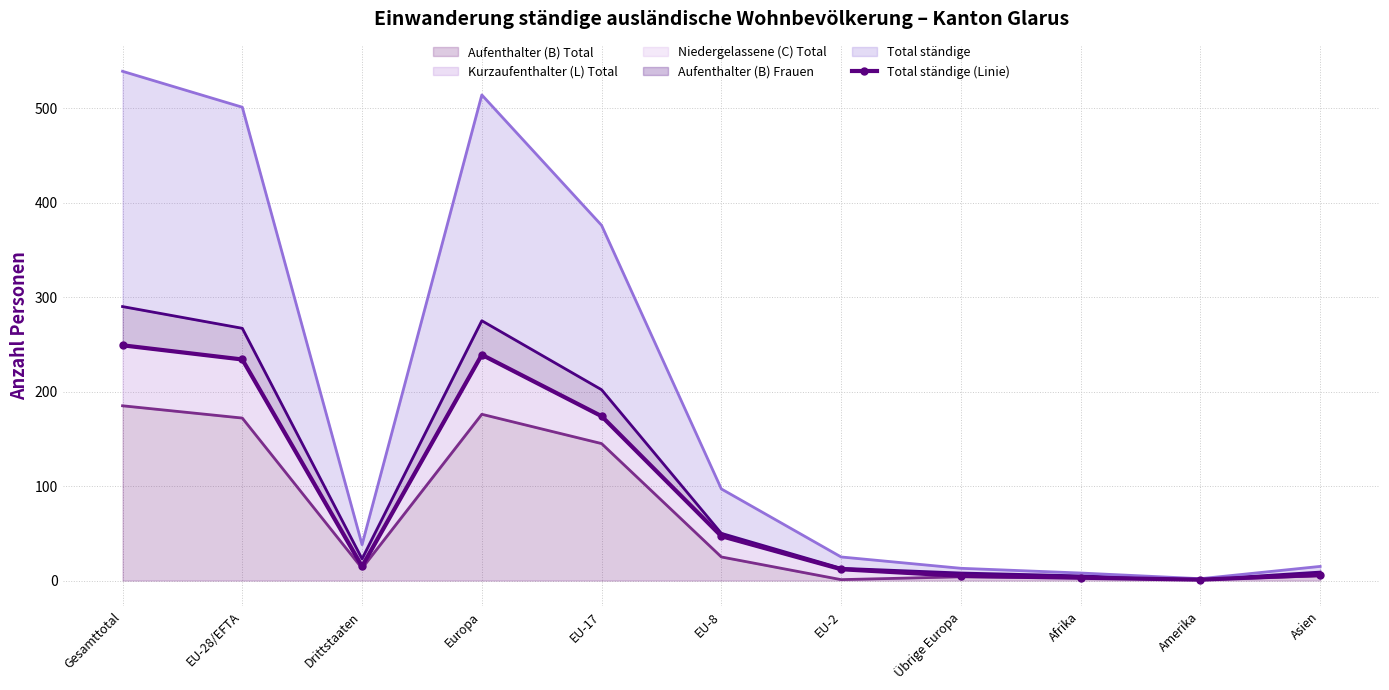

True or false: the data shows 365 at Gesamttotal.

False